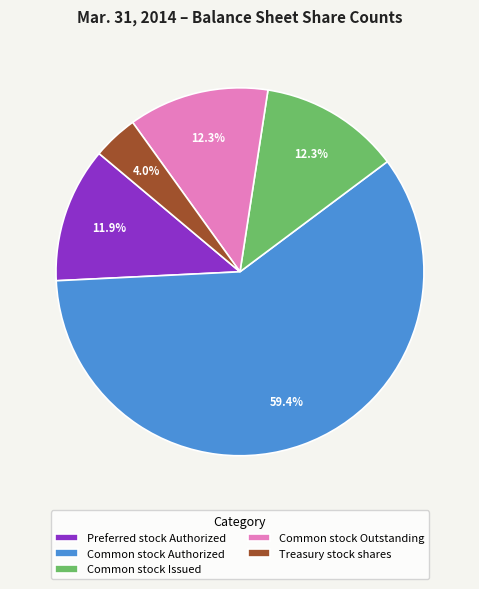

Count the number of slices in the pie.

5